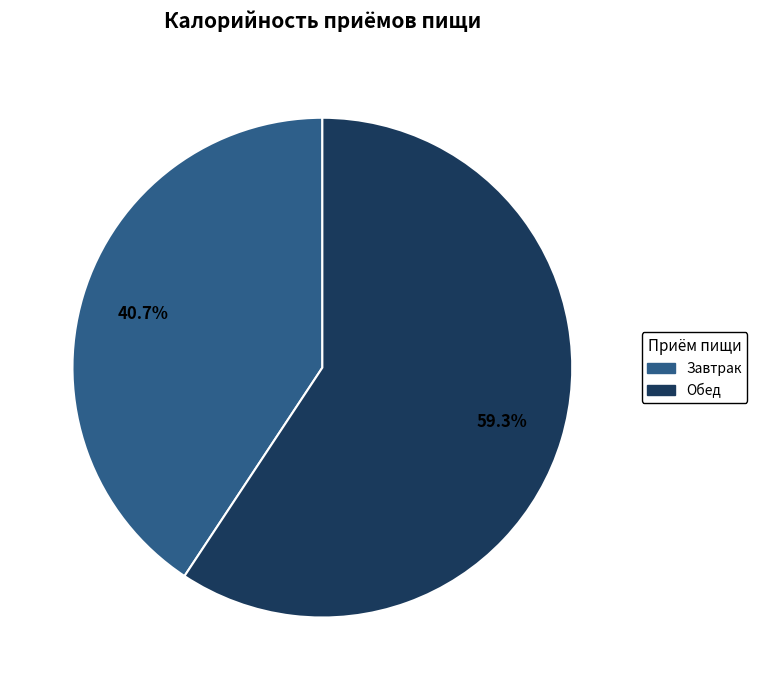

To the nearest percent, what percentage of the pie is Завтрак?

41%